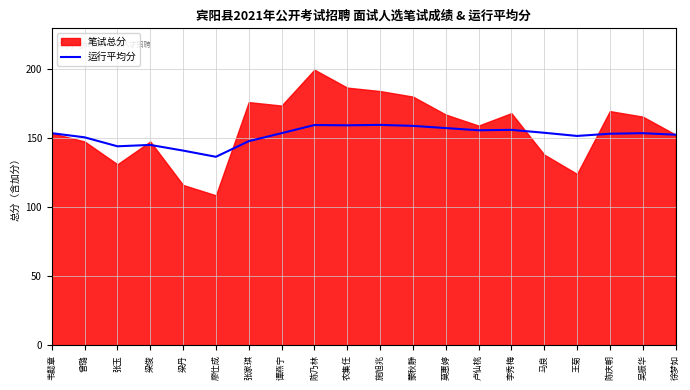

What position from the left is 陈庆朝?

18